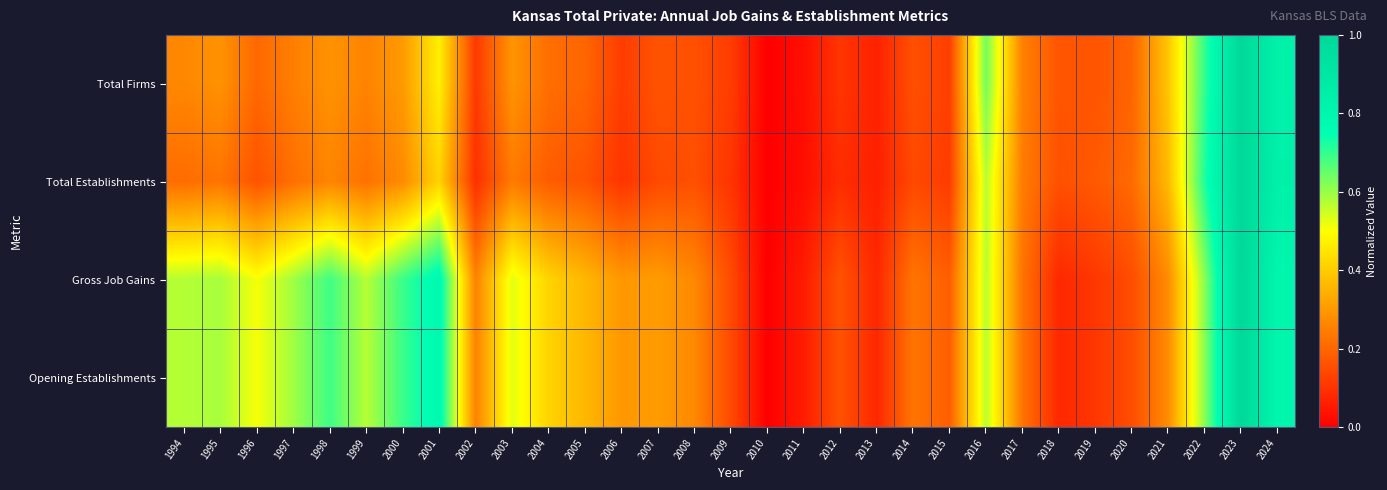

Reading left to right, what are all the values shown in this chart?

Total Firms: 1994=0.3	1995=0.3	1996=0.2	1997=0.3	1998=0.3	1999=0.3	2000=0.3	2001=0.5	2002=0.1	2003=0.3	2004=0.2	2005=0.2	2006=0.1	2007=0.2	2008=0.2	2009=0.1	2010=0.0	2011=0.0	2012=0.1	2013=0.1	2014=0.2	2015=0.1	2016=0.6	2017=0.3	2018=0.2	2019=0.2	2020=0.2	2021=0.4	2022=0.7	2023=1.0	2024=0.8
Total Establishments: 1994=0.2	1995=0.2	1996=0.2	1997=0.2	1998=0.3	1999=0.2	2000=0.3	2001=0.4	2002=0.1	2003=0.2	2004=0.2	2005=0.2	2006=0.1	2007=0.1	2008=0.2	2009=0.1	2010=0.0	2011=0.0	2012=0.1	2013=0.1	2014=0.1	2015=0.1	2016=0.6	2017=0.2	2018=0.2	2019=0.2	2020=0.2	2021=0.4	2022=0.7	2023=1.0	2024=0.8
Gross Job Gains: 1994=0.6	1995=0.6	1996=0.5	1997=0.6	1998=0.7	1999=0.6	2000=0.7	2001=0.8	2002=0.3	2003=0.5	2004=0.4	2005=0.4	2006=0.3	2007=0.3	2008=0.3	2009=0.1	2010=0.0	2011=0.1	2012=0.2	2013=0.1	2014=0.2	2015=0.2	2016=0.6	2017=0.2	2018=0.1	2019=0.1	2020=0.2	2021=0.3	2022=0.6	2023=1.0	2024=0.8
Opening Establishments: 1994=0.6	1995=0.6	1996=0.5	1997=0.6	1998=0.7	1999=0.6	2000=0.7	2001=0.8	2002=0.3	2003=0.5	2004=0.4	2005=0.4	2006=0.3	2007=0.3	2008=0.3	2009=0.1	2010=0.0	2011=0.1	2012=0.2	2013=0.1	2014=0.2	2015=0.2	2016=0.6	2017=0.2	2018=0.1	2019=0.1	2020=0.2	2021=0.3	2022=0.6	2023=1.0	2024=0.8